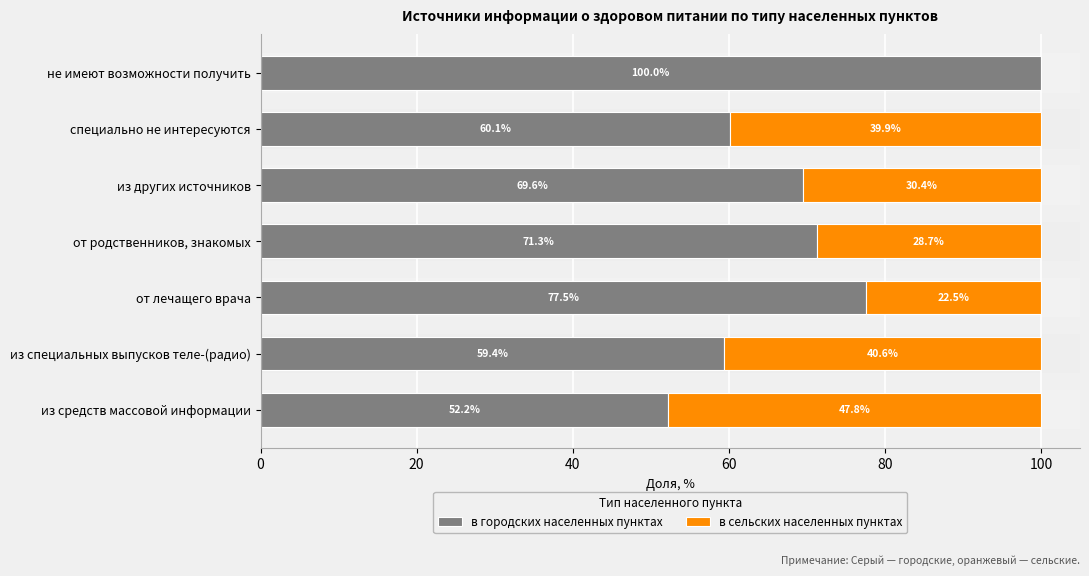

Which category has the highest value in the в городских населенных пунктах series?

не имеют возможности получить